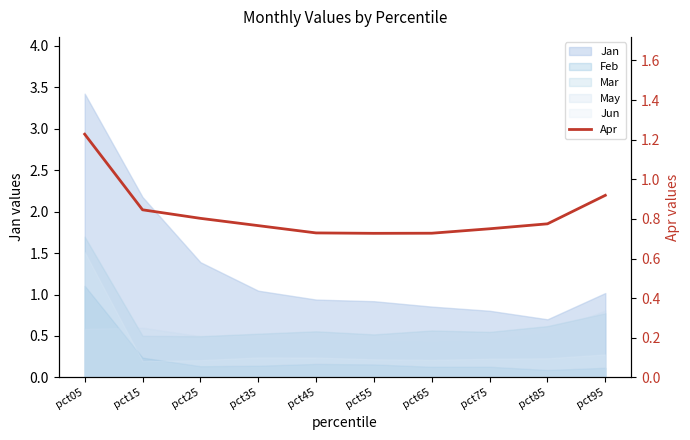

What is the difference between the second highest and second lowest values?

0.2